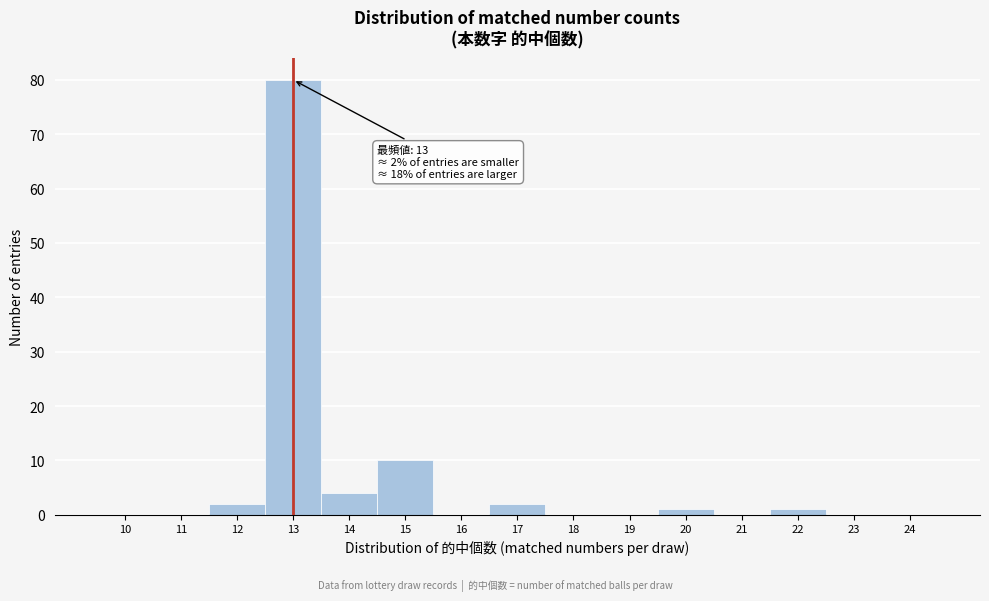

Reading right to left, transcribe all the data shown in this chart.

24=0	23=0	22=1	21=0	20=1	19=0	18=0	17=2	16=0	15=10	14=4	13=80	12=2	11=0	10=0